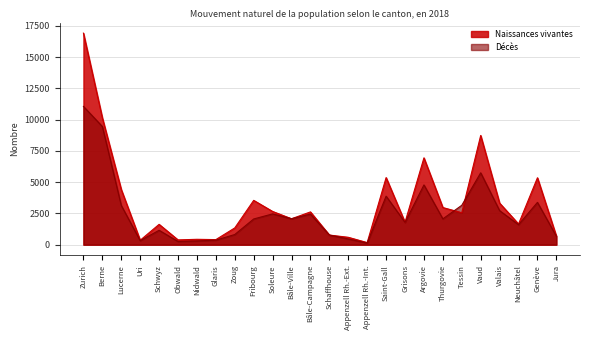

Which label corresponds to the largest value in the chart?

Zurich